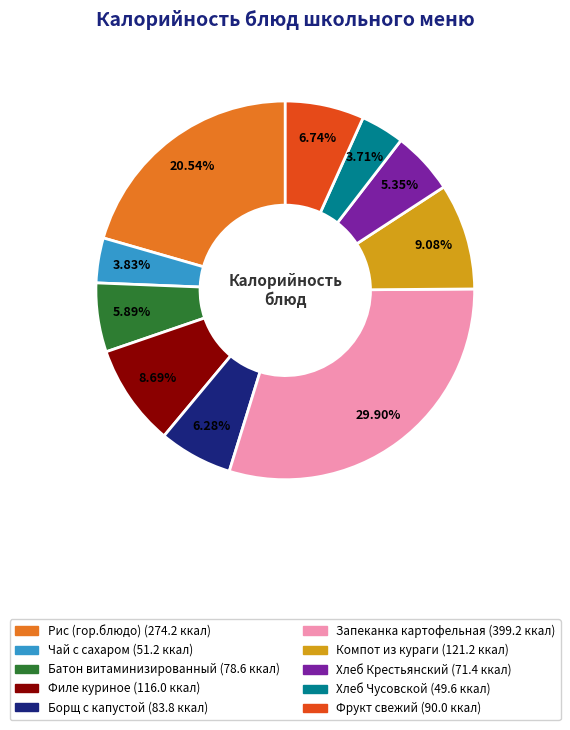

True or false: Филе куриное accounts for 15% of the total.

False